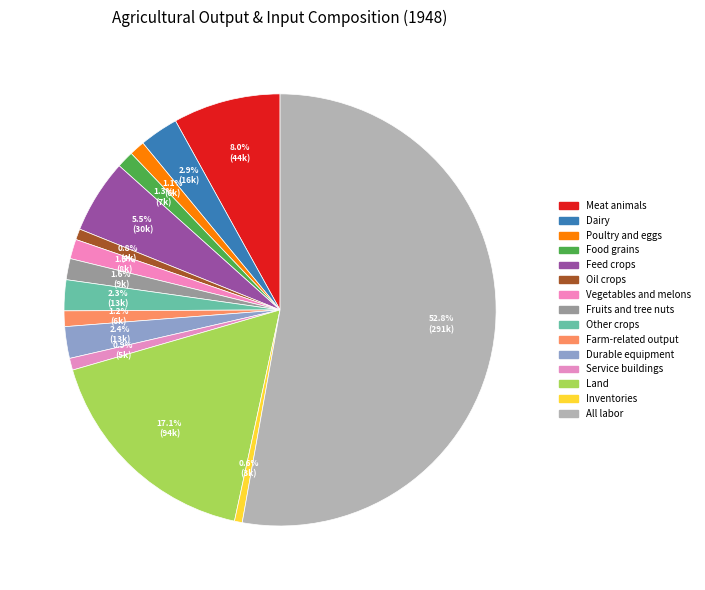

Is it true that Meat animals is 8% of the pie?

True